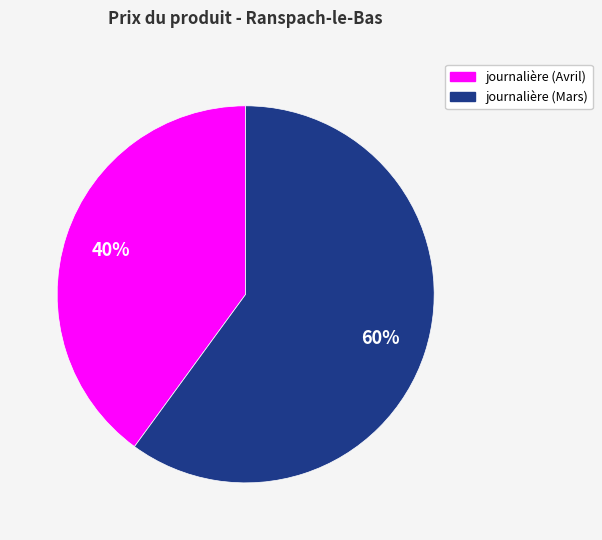

To the nearest percent, what is the difference between the largest and smallest slice percentages?

20%